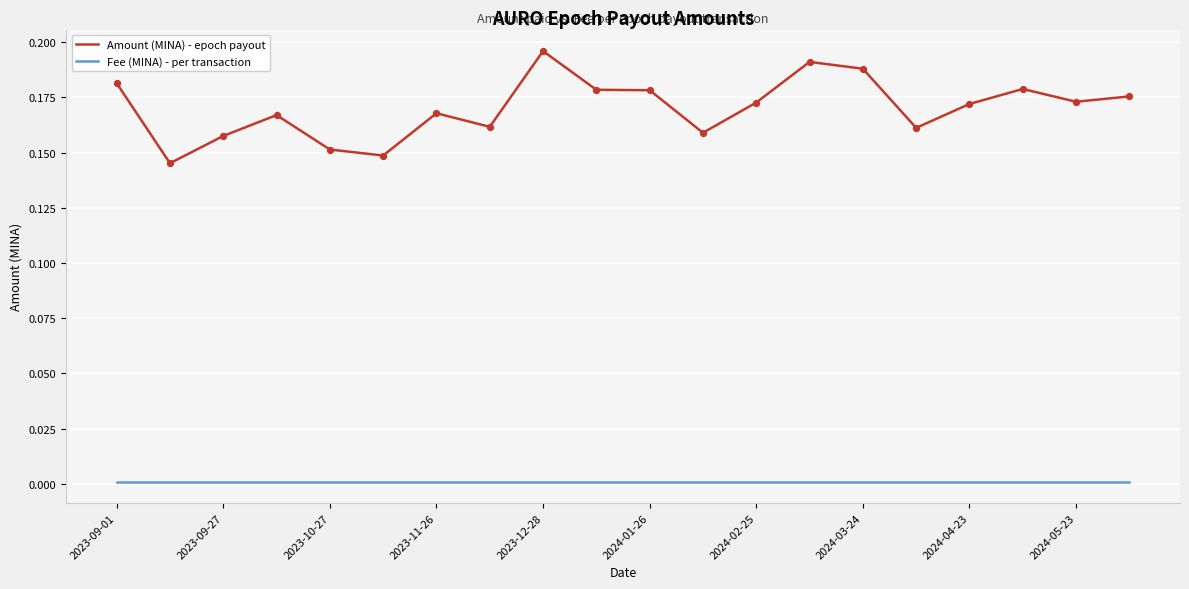

Which series has the widest spread of values?

Amount (MINA) - epoch payout